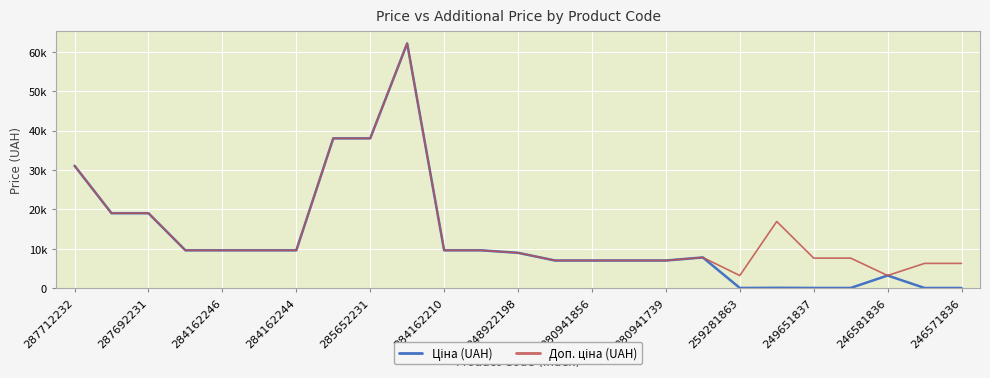

Reading left to right, transcribe all the data shown in this chart.

Ціна (UAH): 31058.4	19005.7	19005.7	9585.4	9585.4	9585.4	9585.4	38011.3	38011.3	62116.9	9585.4	9585.4	8955.1	7002.6	7002.6	7002.6	7002.6	7778.6	31.9	75.1	33.8	33.8	3193.0	27.9	27.9
Доп. ціна (UAH): 31058.4	19005.7	19005.7	9585.4	9585.4	9585.4	9585.4	38011.3	38011.3	62116.9	9585.4	9585.4	8955.1	7002.6	7002.6	7002.6	7002.6	7778.6	3186.0	16906.5	7608.0	7608.0	3193.0	6272.0	6272.0